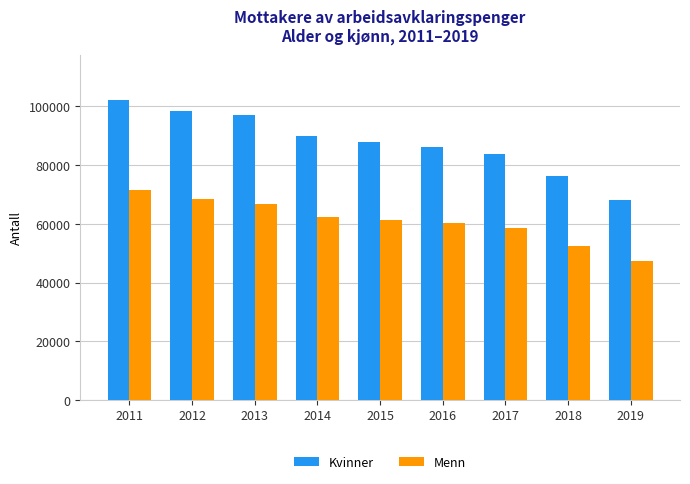

Between 2012 and 2019, which series saw the biggest shift?

Kvinner